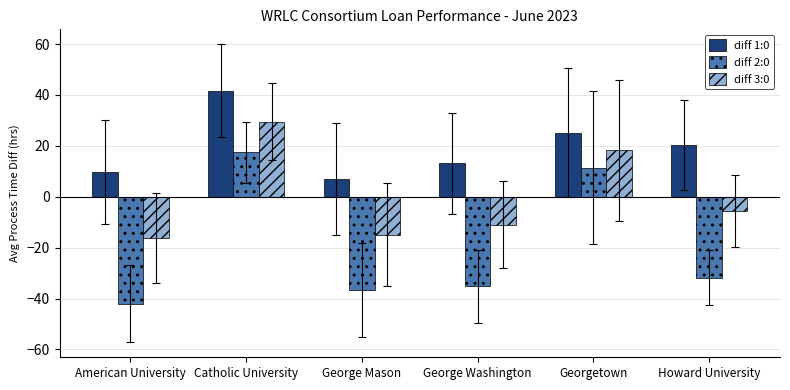

Are the bars grouped side by side (vs. stacked)?

Yes